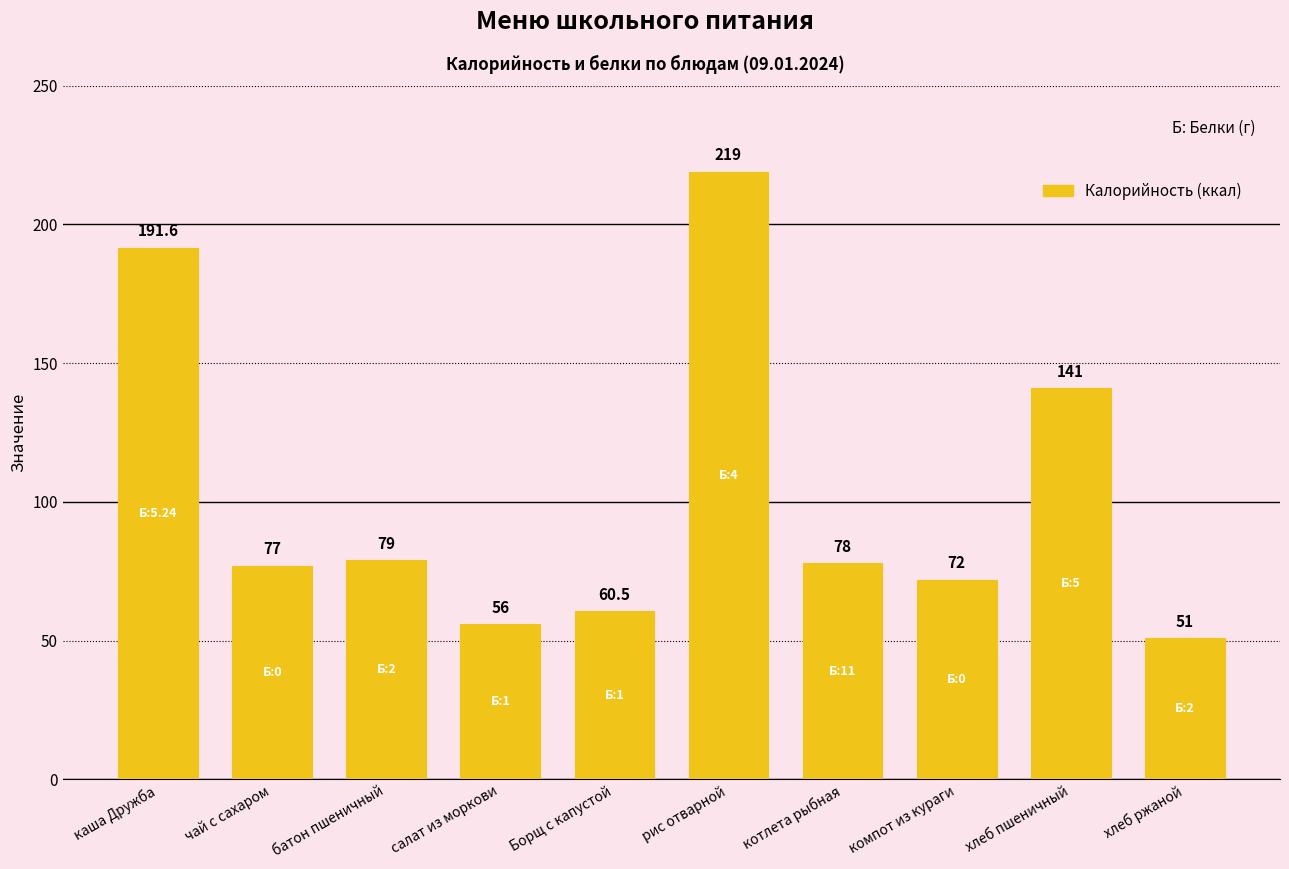

Is it true that the value at батон пшеничный is 129.7?

False